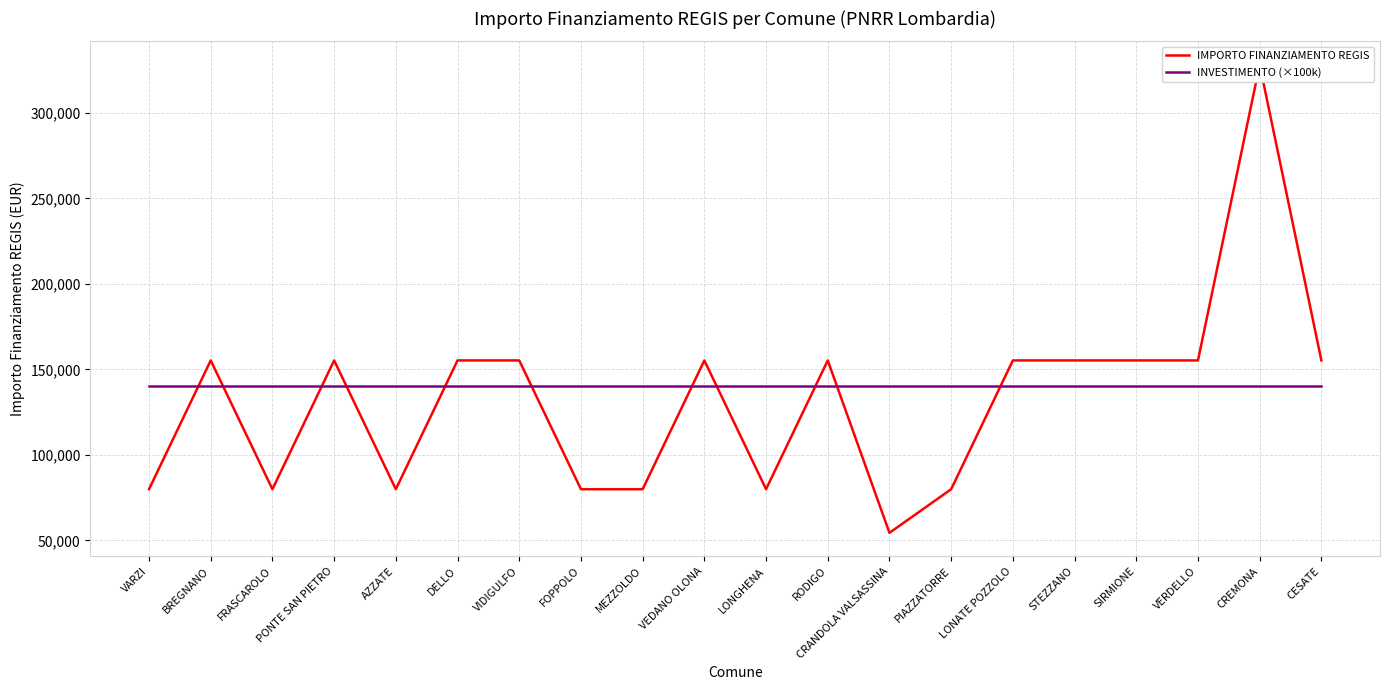

In IMPORTO FINANZIAMENTO REGIS, how many points are lower than both neighbors (excluding endpoints)?

4